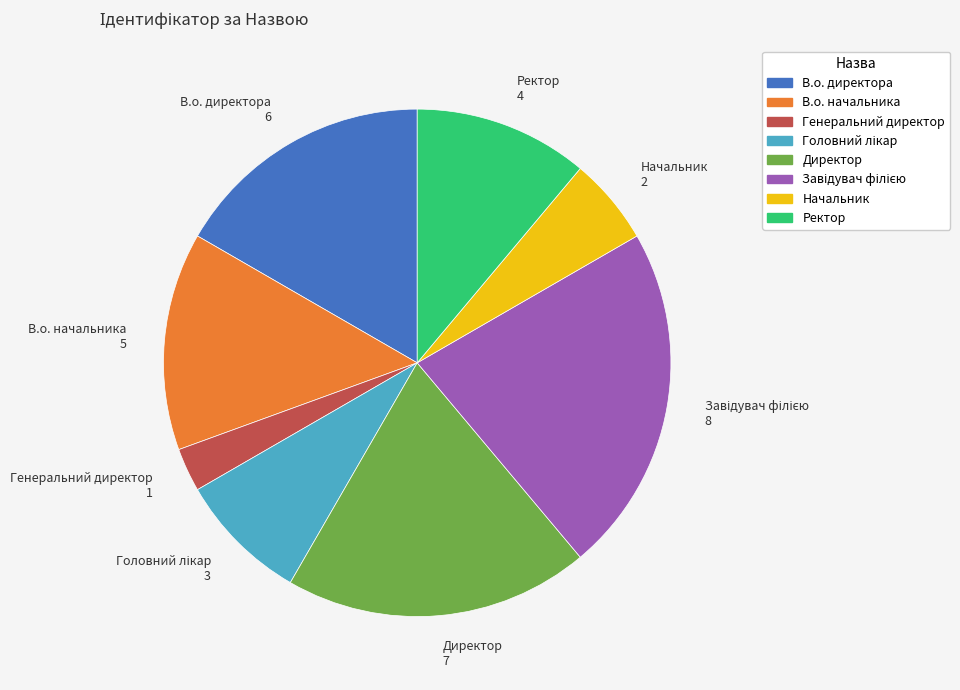

The Ректор slice represents 11% of the pie. True or false?

True